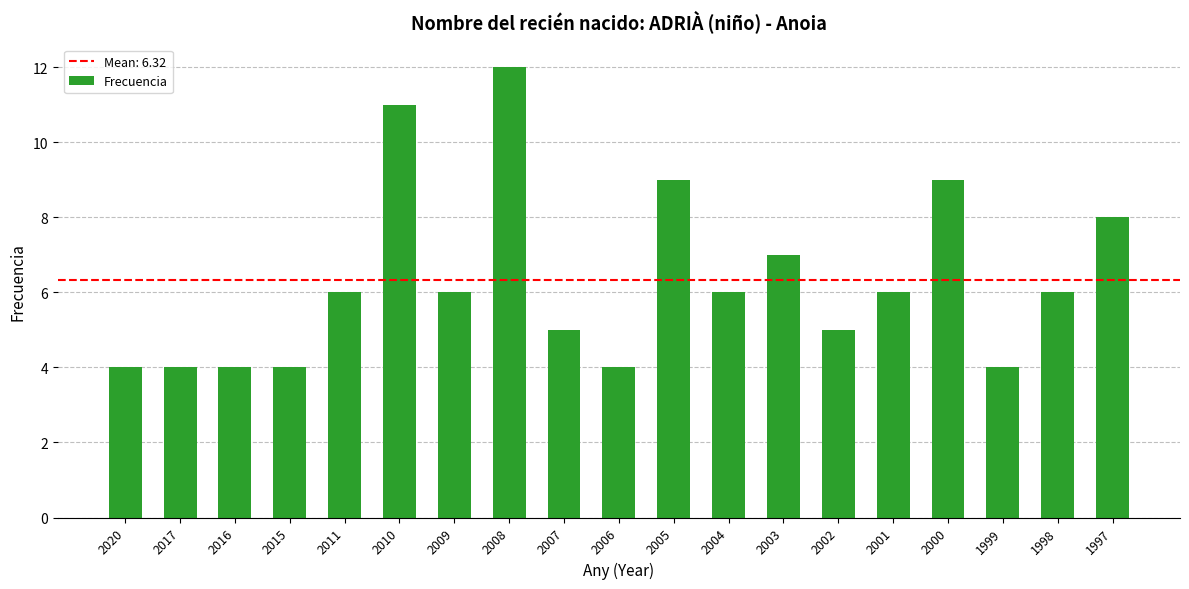

Count the number of categories in the chart.

19